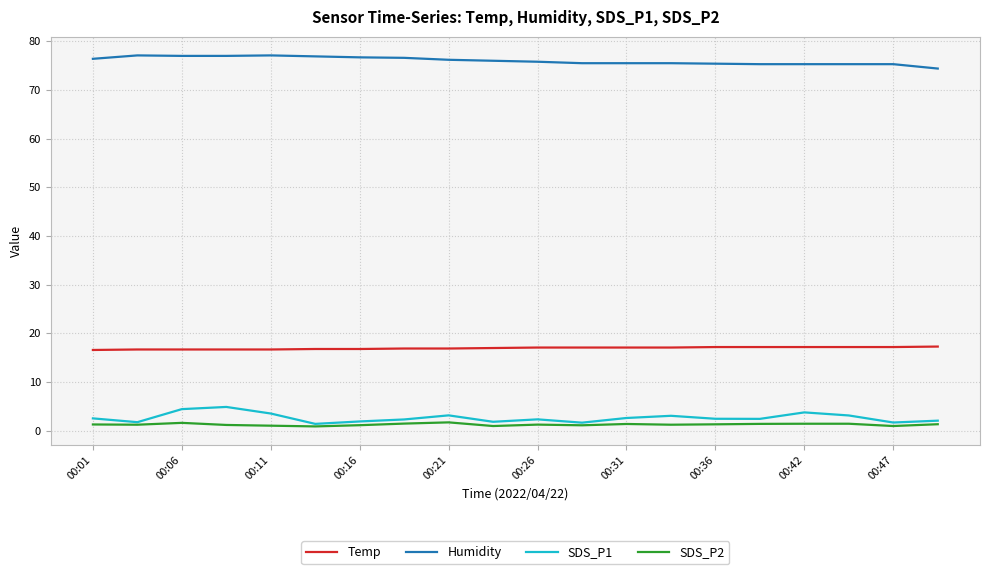

Is this an area chart (filled region under the line)?

No